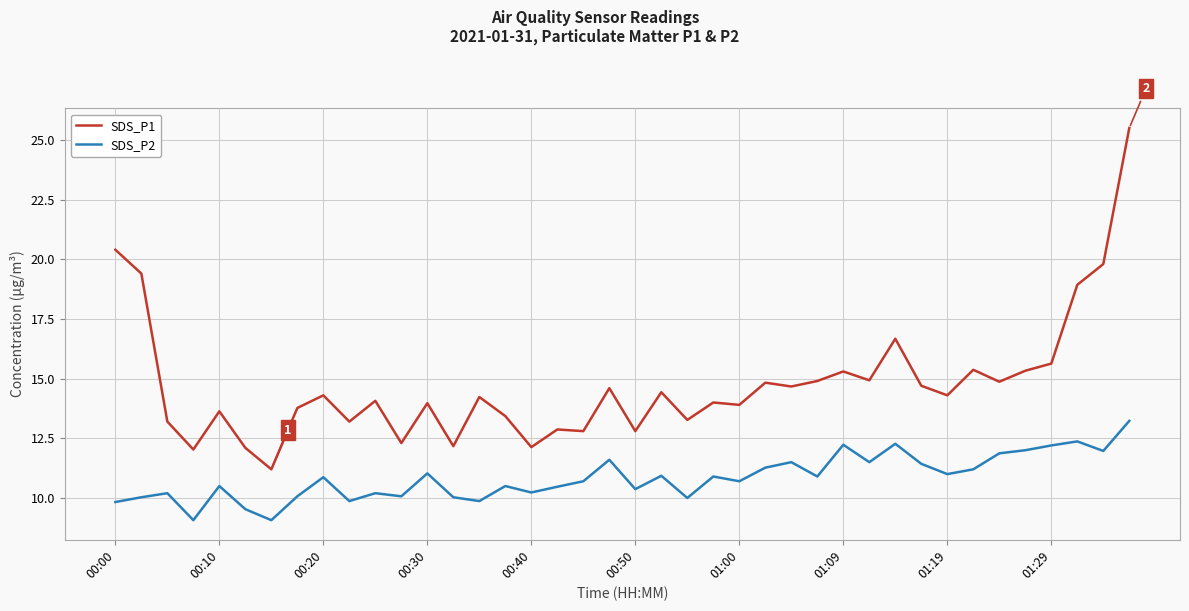

Which series has the largest range (max minus min)?

SDS_P1